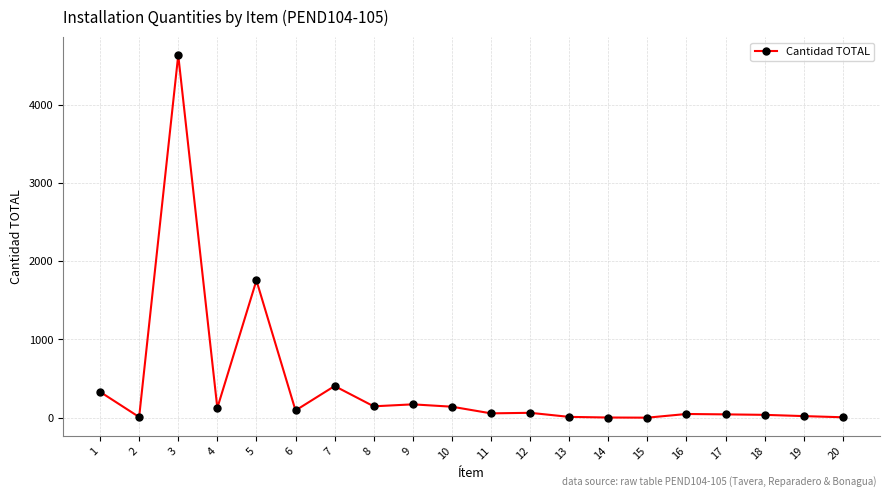

What is the value of the 6th point from the left?

93